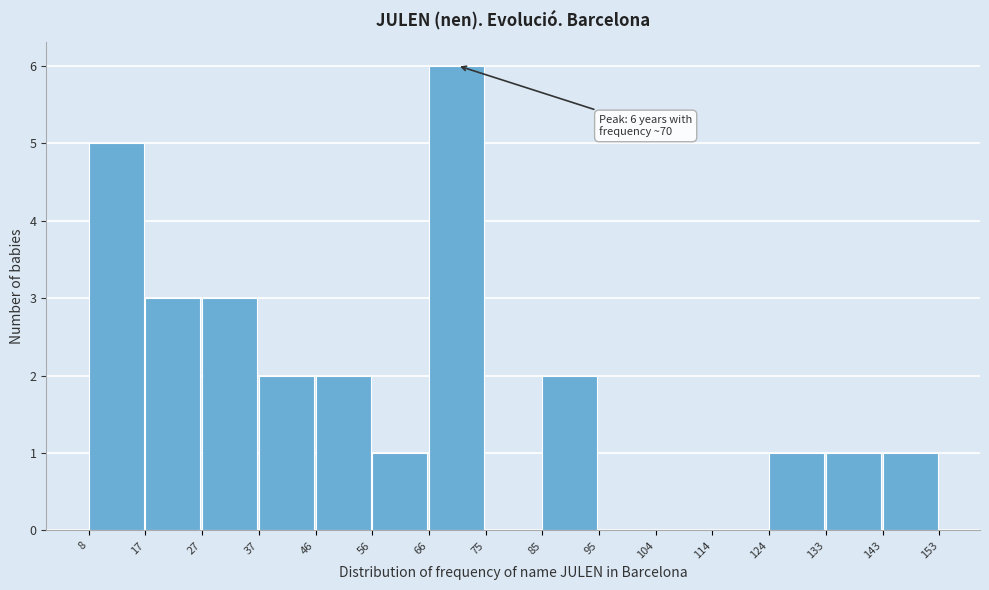

Which range on the x-axis has the tallest bar?

66 to 75